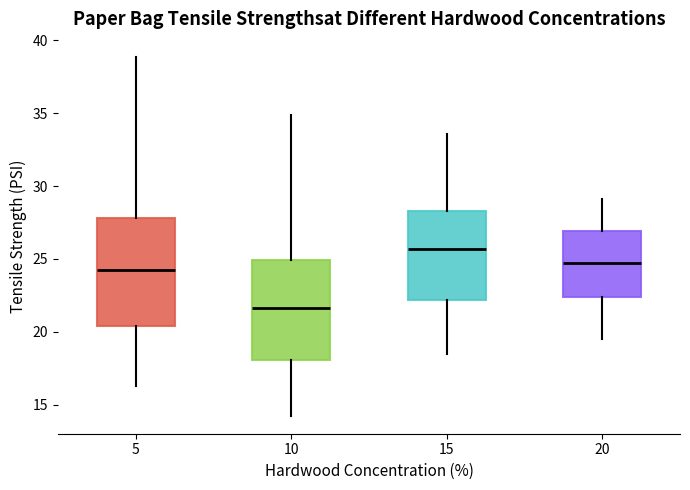

Which box is the tallest, from its lower edge to its upper edge?

5